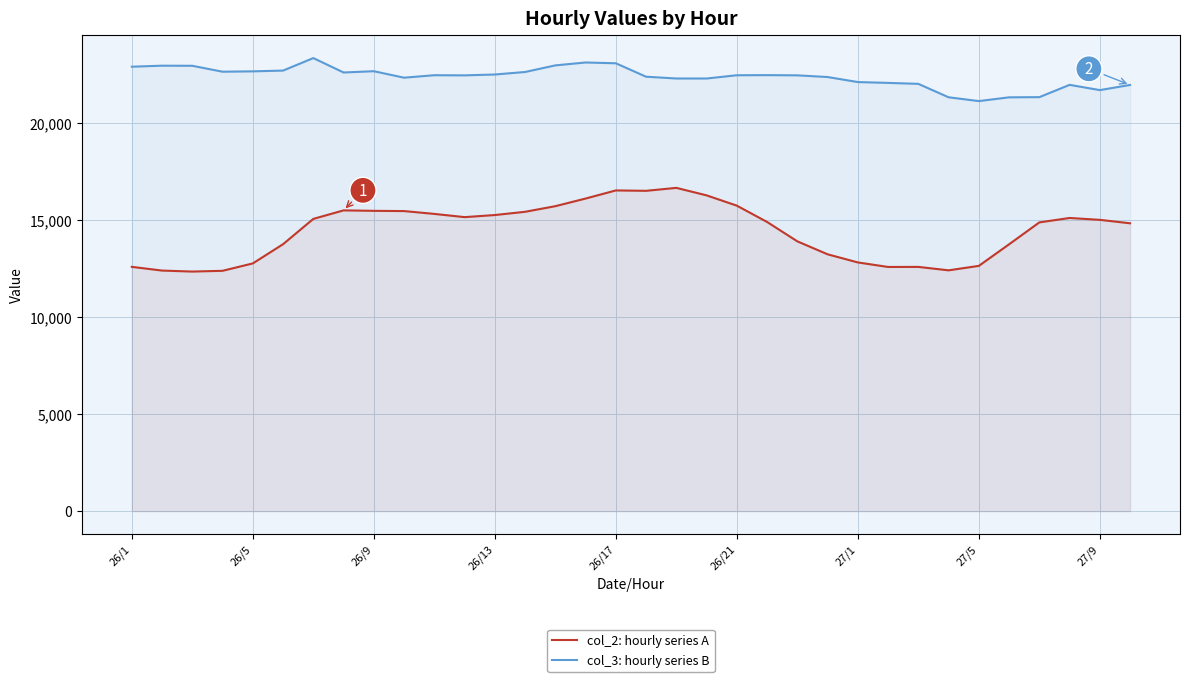

How many distinct data groups are displayed?

2